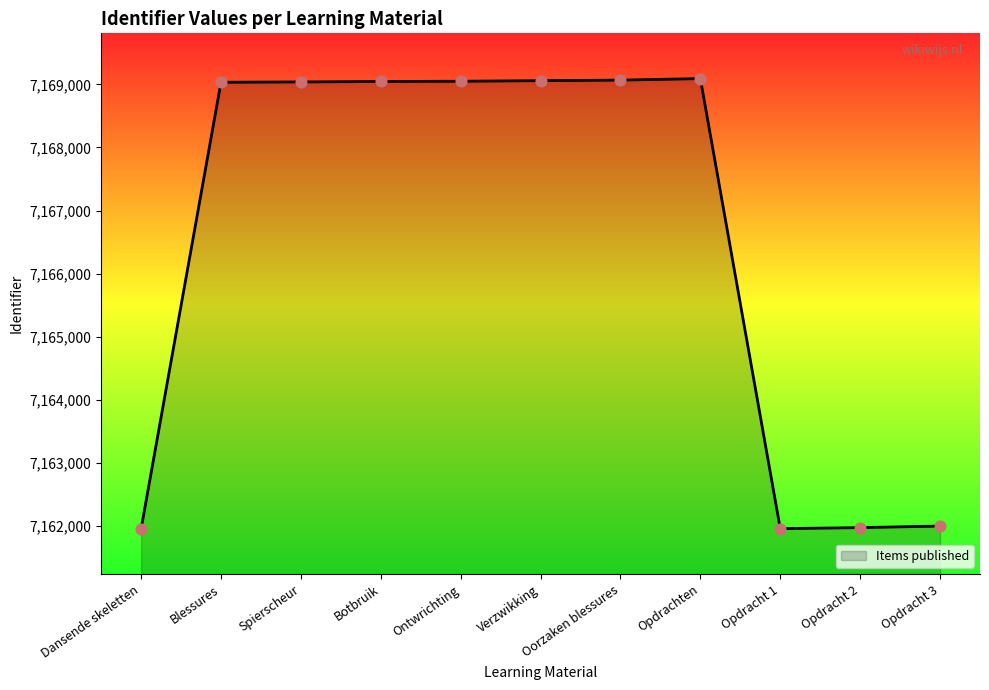

Approximately how many times larger is the value at Verzwikking compared to Opdracht 2?

1.0